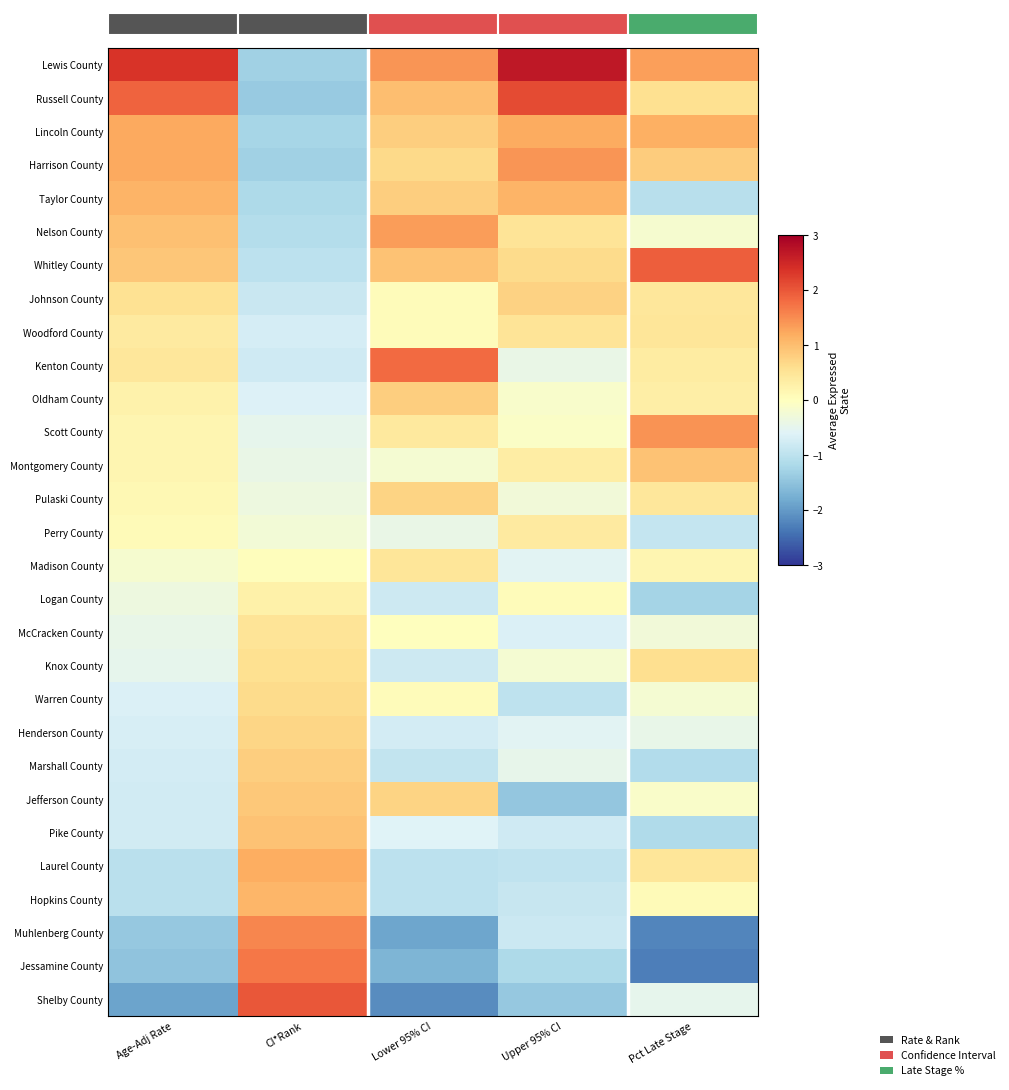

Which series changed the most between Lower 95% CI and Upper 95% CI?

Kenton County